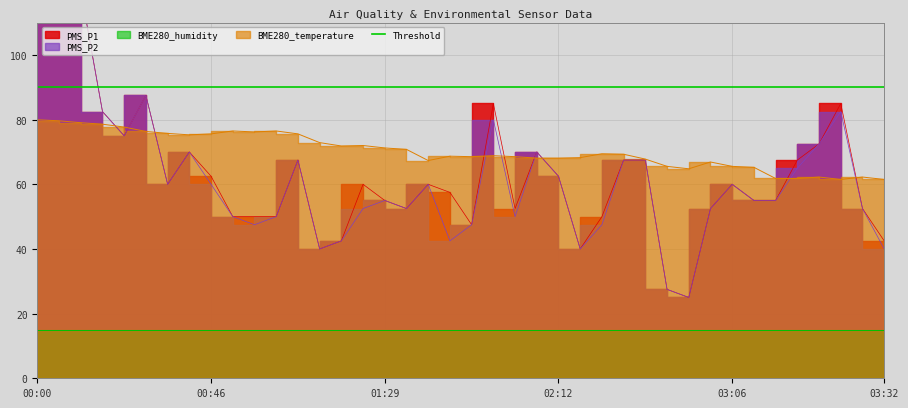

What is the difference between the maximum and minimum values in the PMS_P1 series?

125.0